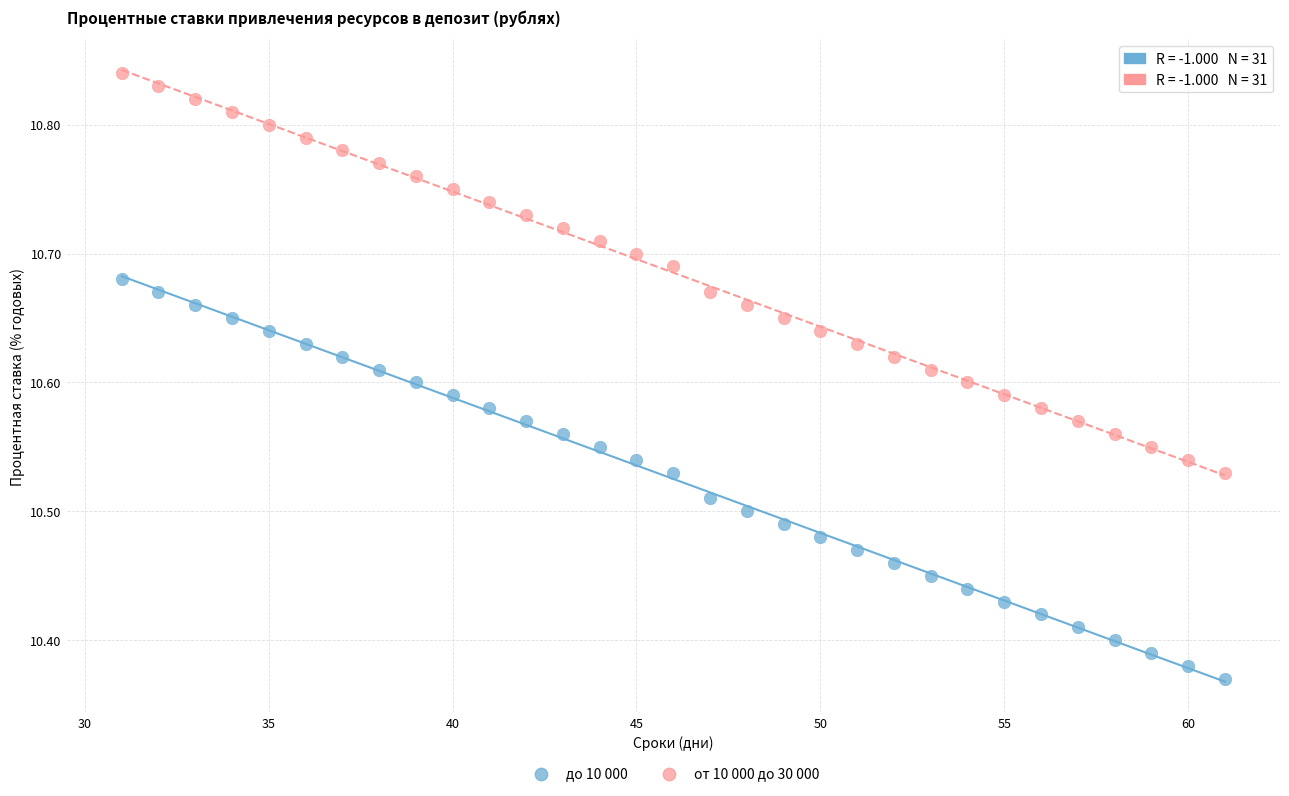

Which series contains the lowest Y value?

до 10 000